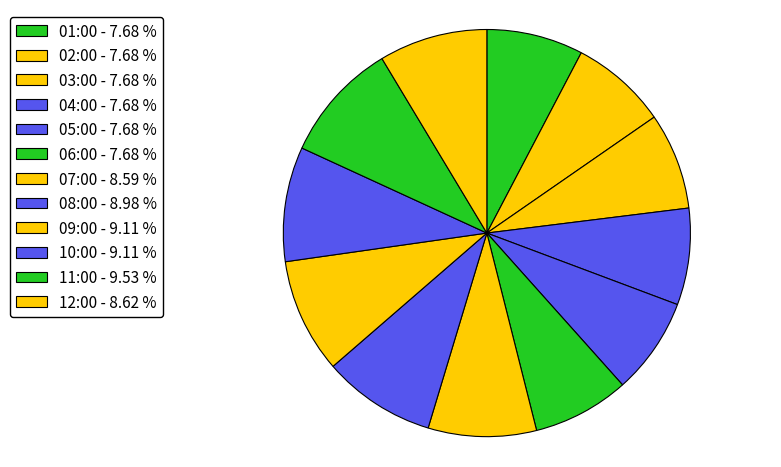

How many slices are in this pie chart?

12